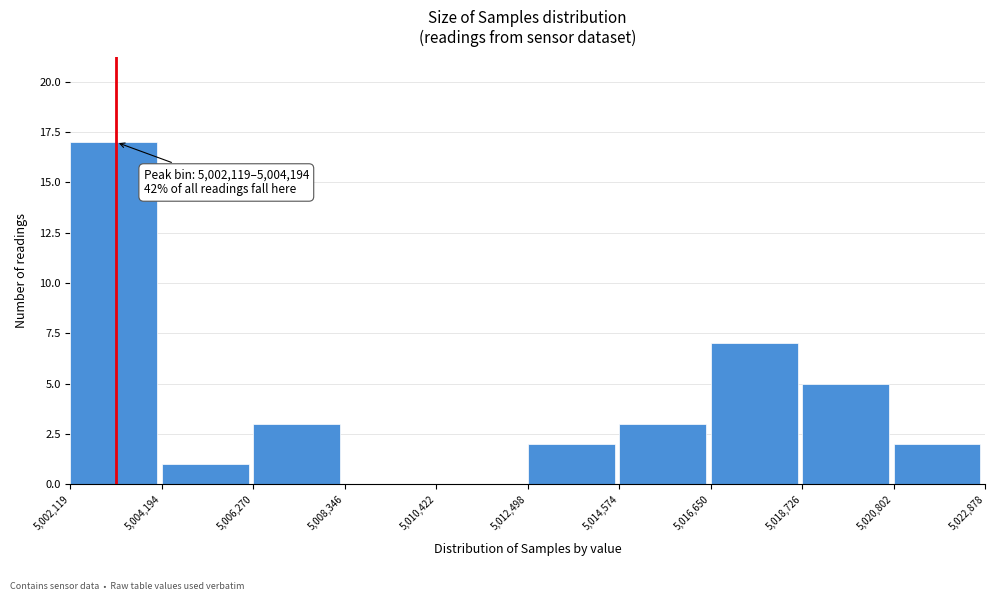

Which range on the x-axis has the tallest bar?

5,002,119 to 5,004,194